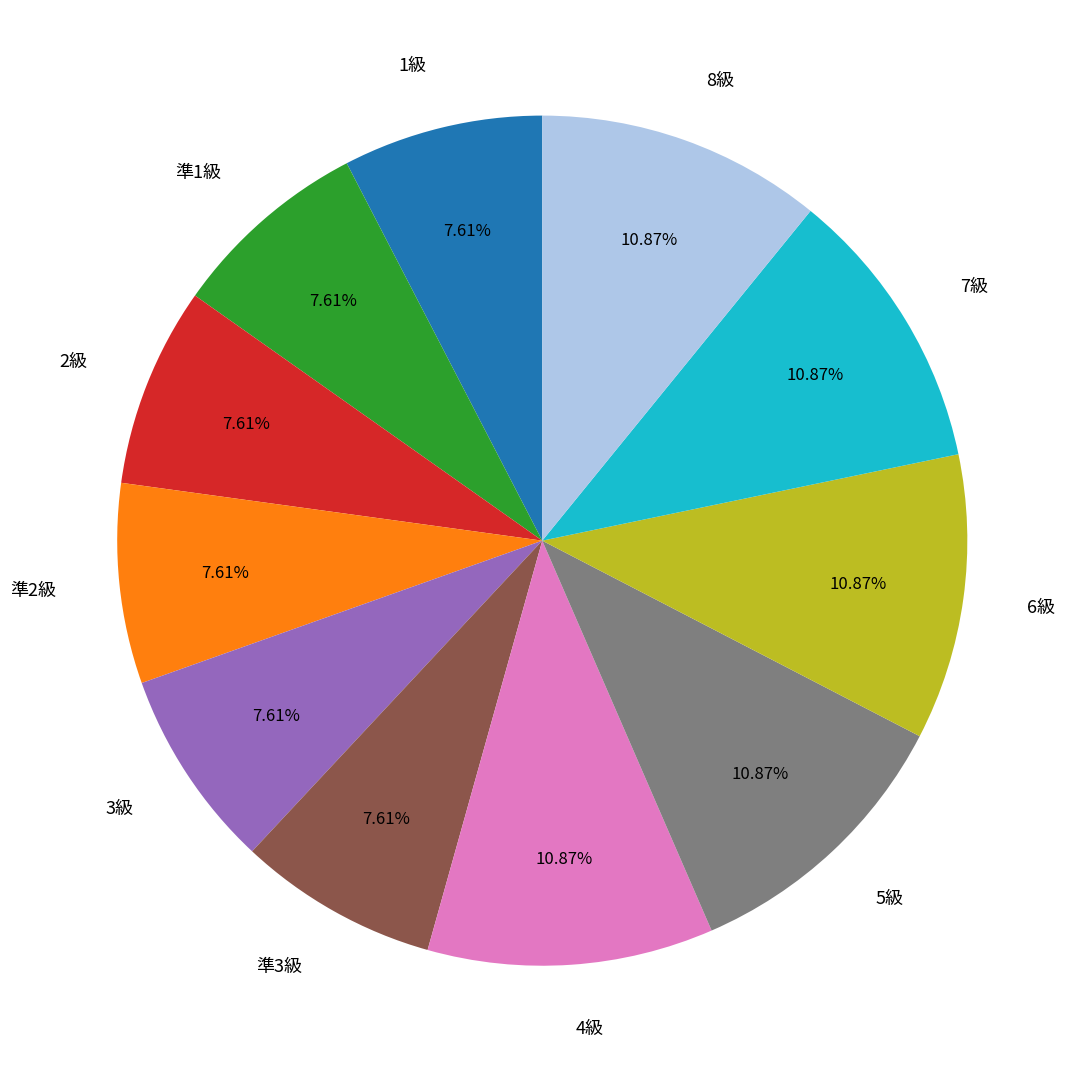

To the nearest percent, what is the combined percentage of 準2級 and 7級?

18%